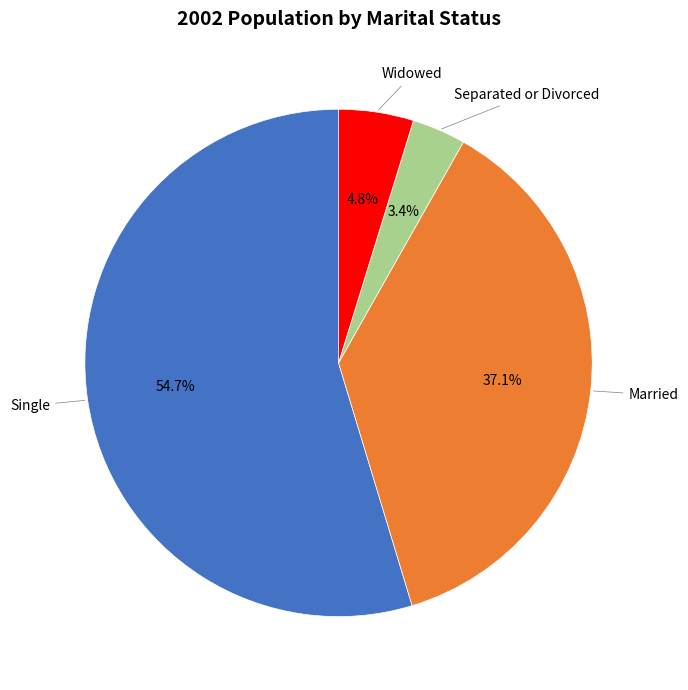

Does any single category account for the majority?

Yes